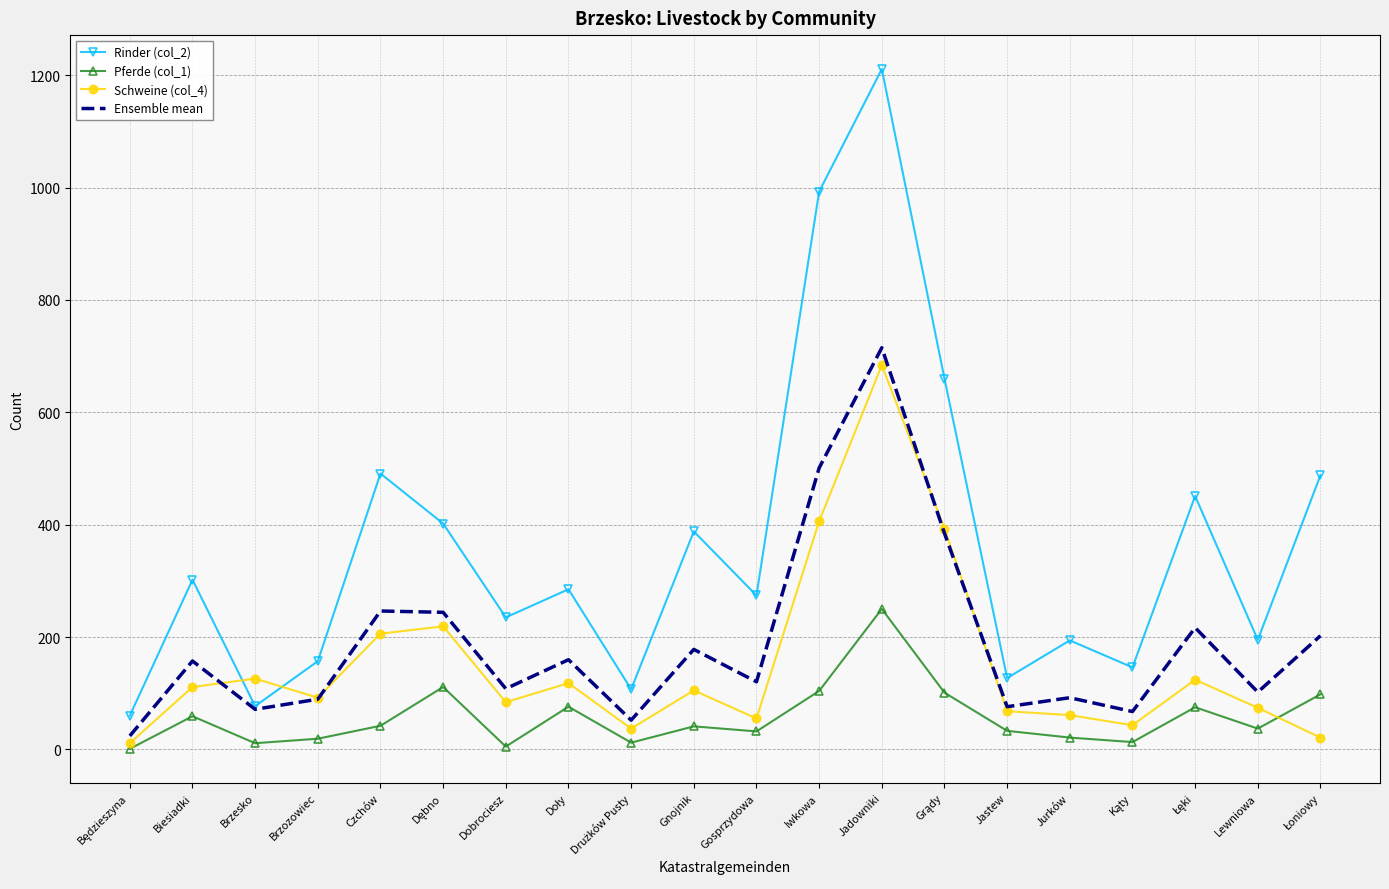

At which category does Schweine (col_4) reach its first local peak?

Brzesko